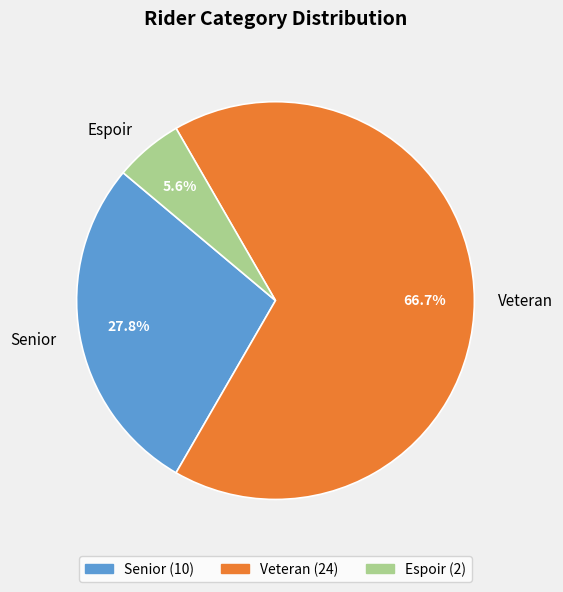

How many segments does this pie chart have?

3